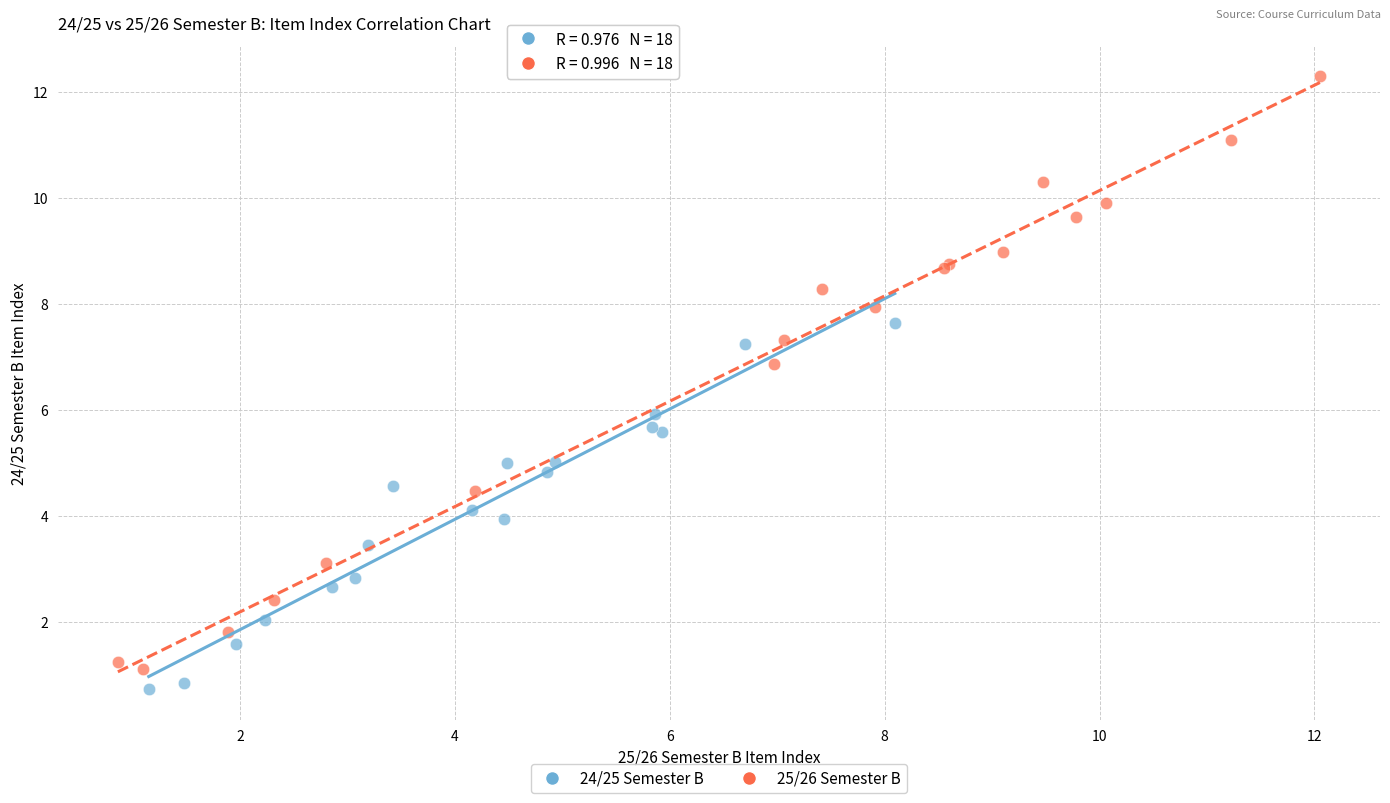

Which series has the widest spread of Y values?

25/26 Semester B